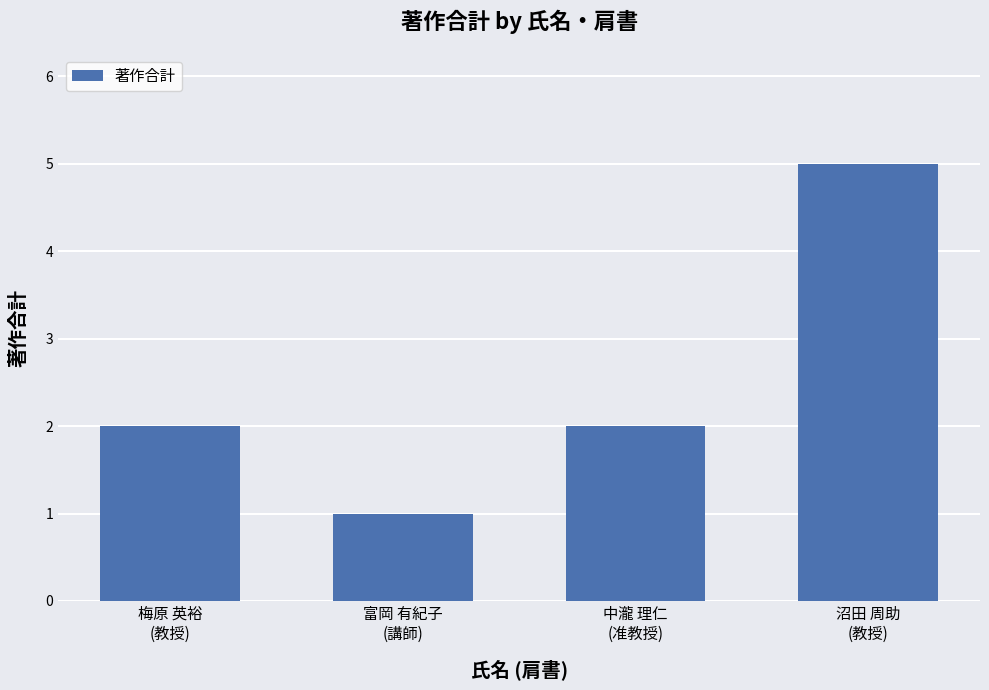

What position from the left is 梅原 英裕
(教授)?

1